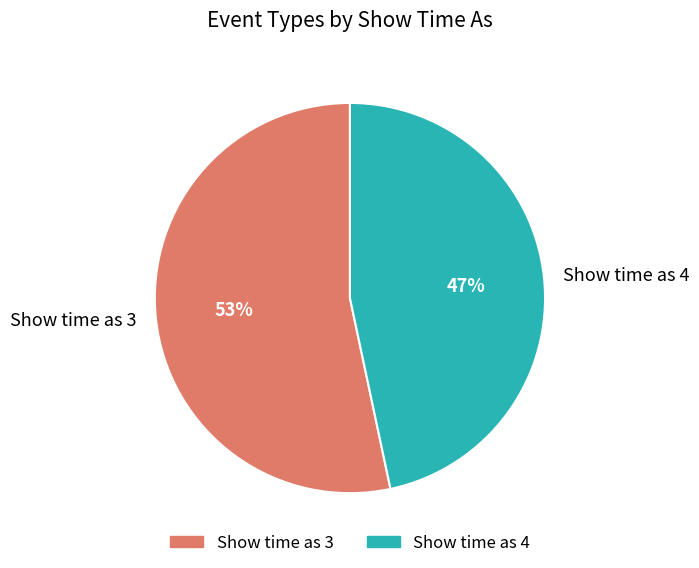

To the nearest percent, what percentage of the pie is Show time as 3?

53%